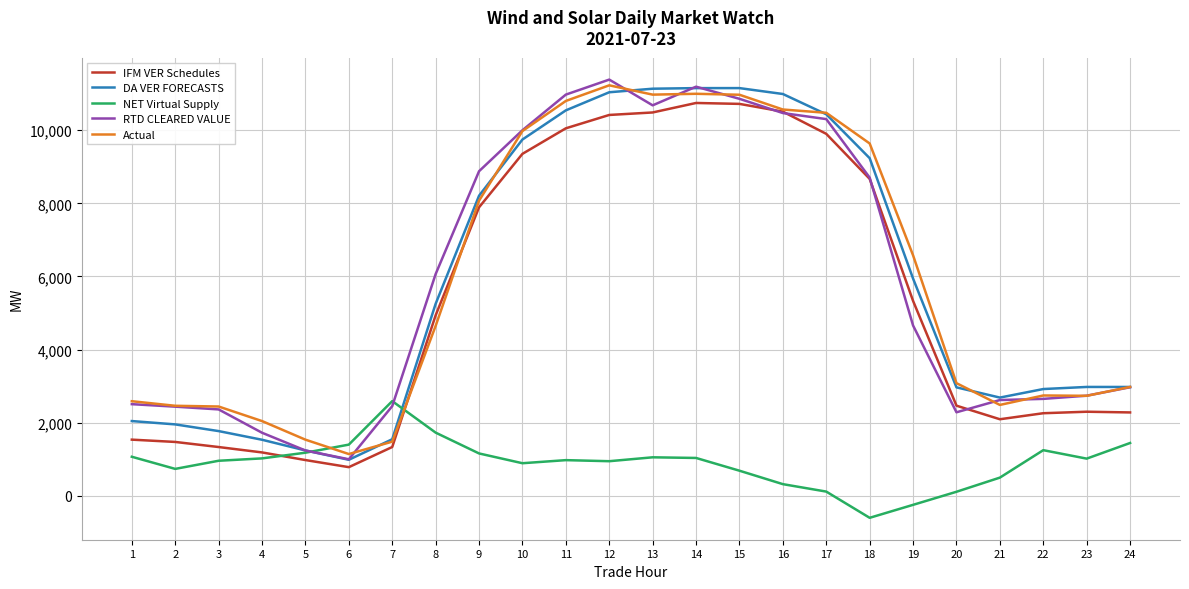

What is the difference between the second highest and second lowest values in the Actual series?

9514.3